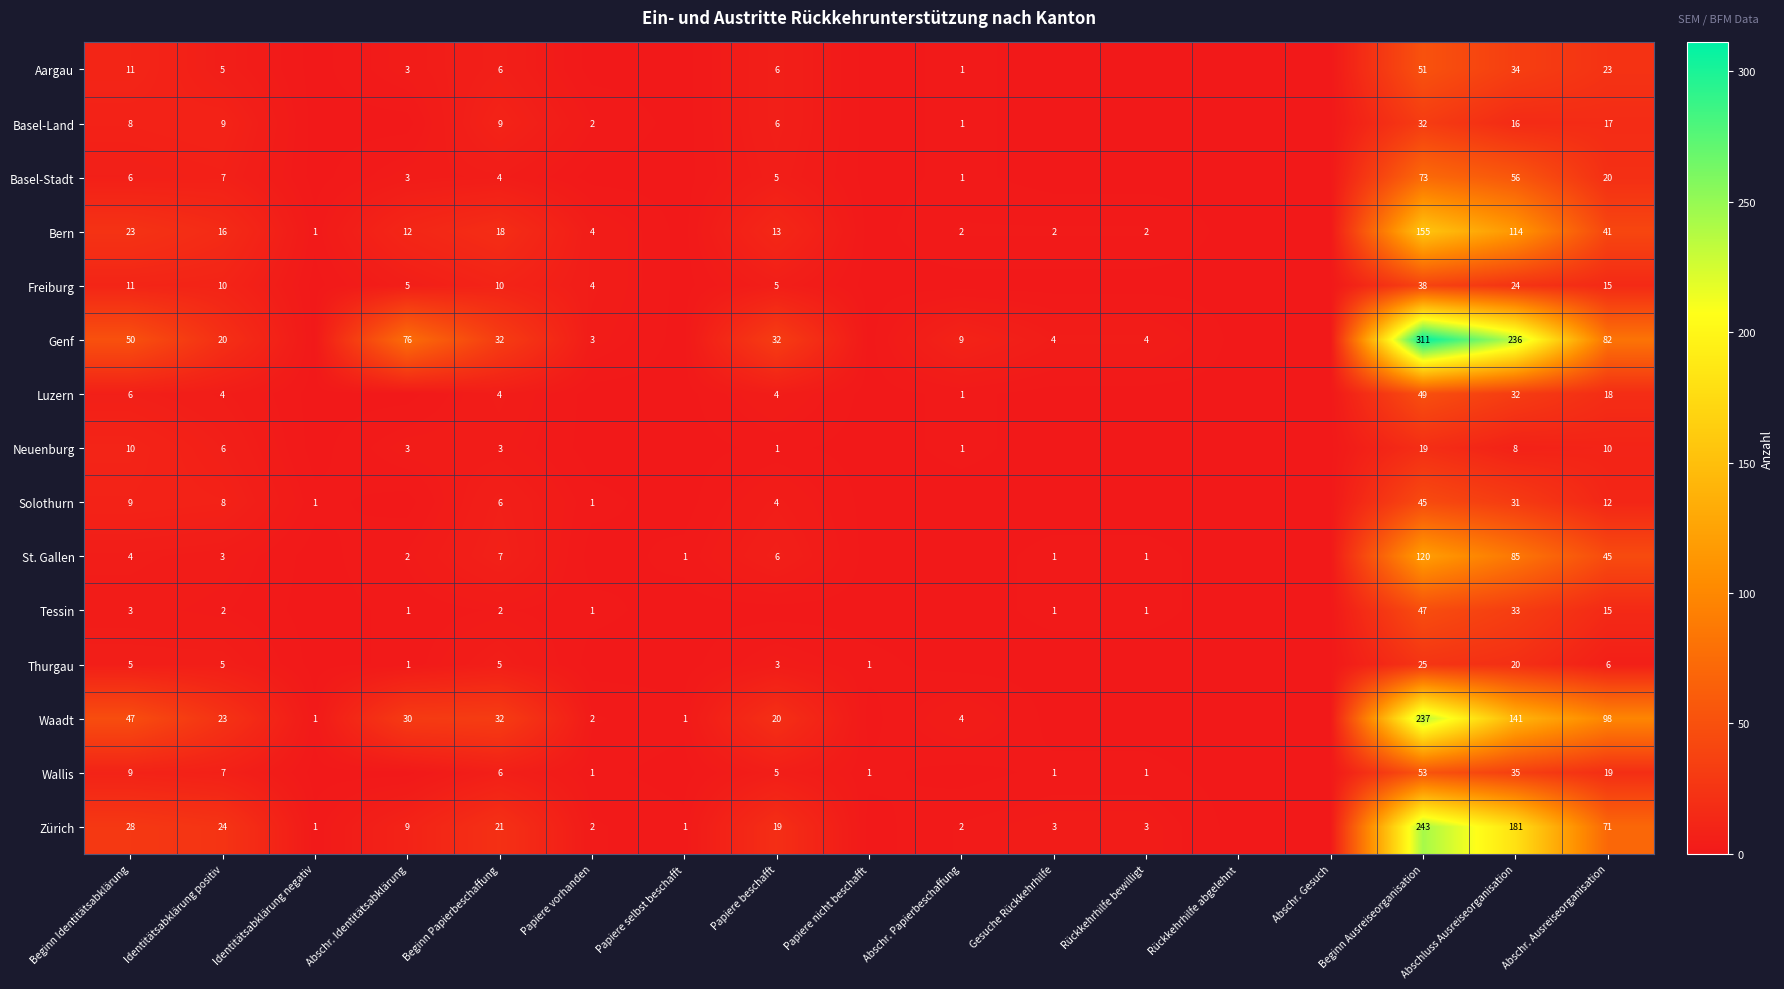

Is the value of Luzern at Papiere beschafft greater than the value of St. Gallen at Abschr. Ausreiseorganisation?

No